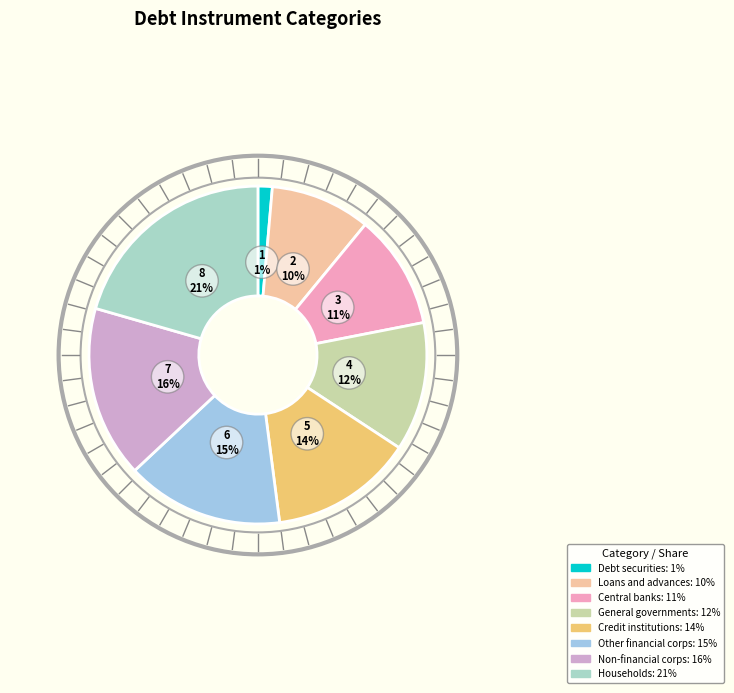

Count the number of slices in the pie.

8